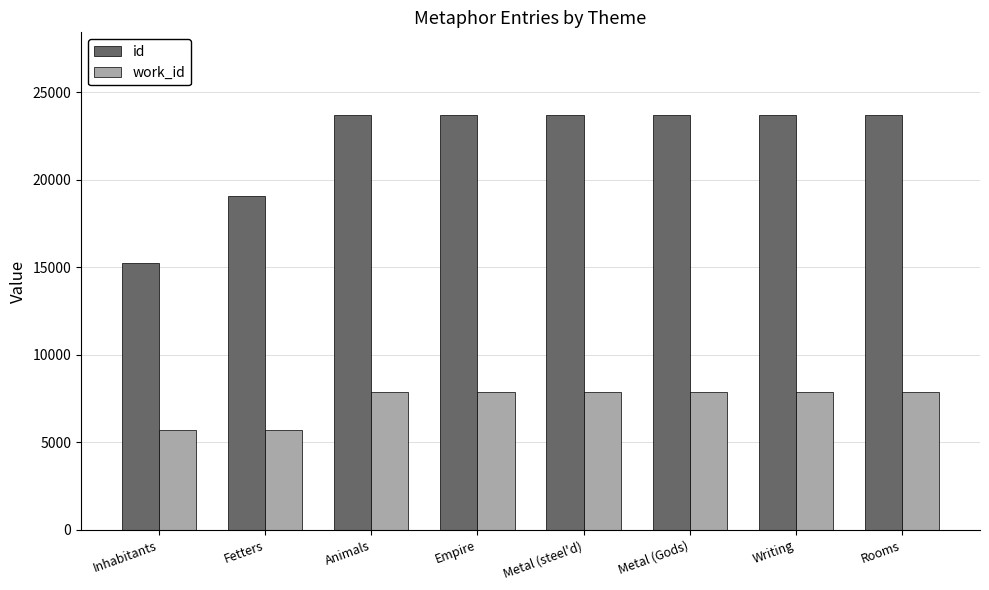

What are all the series names shown in the legend?

id, work_id